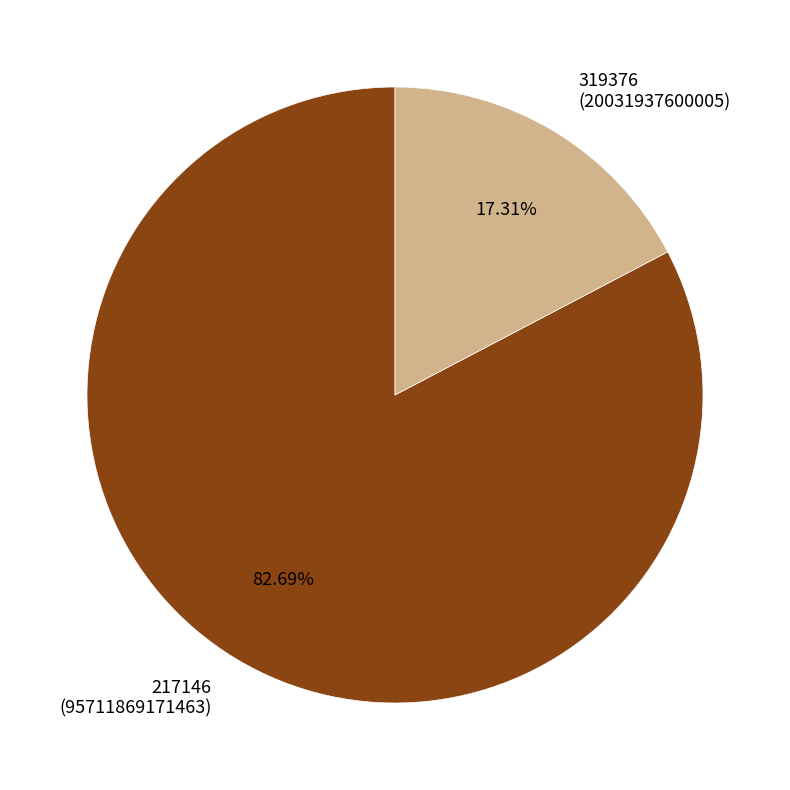

Rank the categories by value from highest to lowest.

217146 (95711869171463), 319376 (20031937600005)